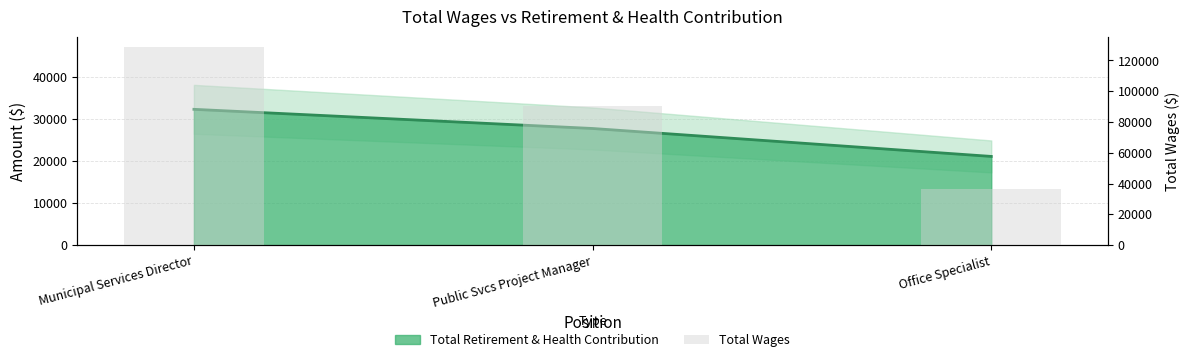

List the labels in order of value, smallest first.

Office Specialist, Public Svcs Project Manager, Municipal Services Director